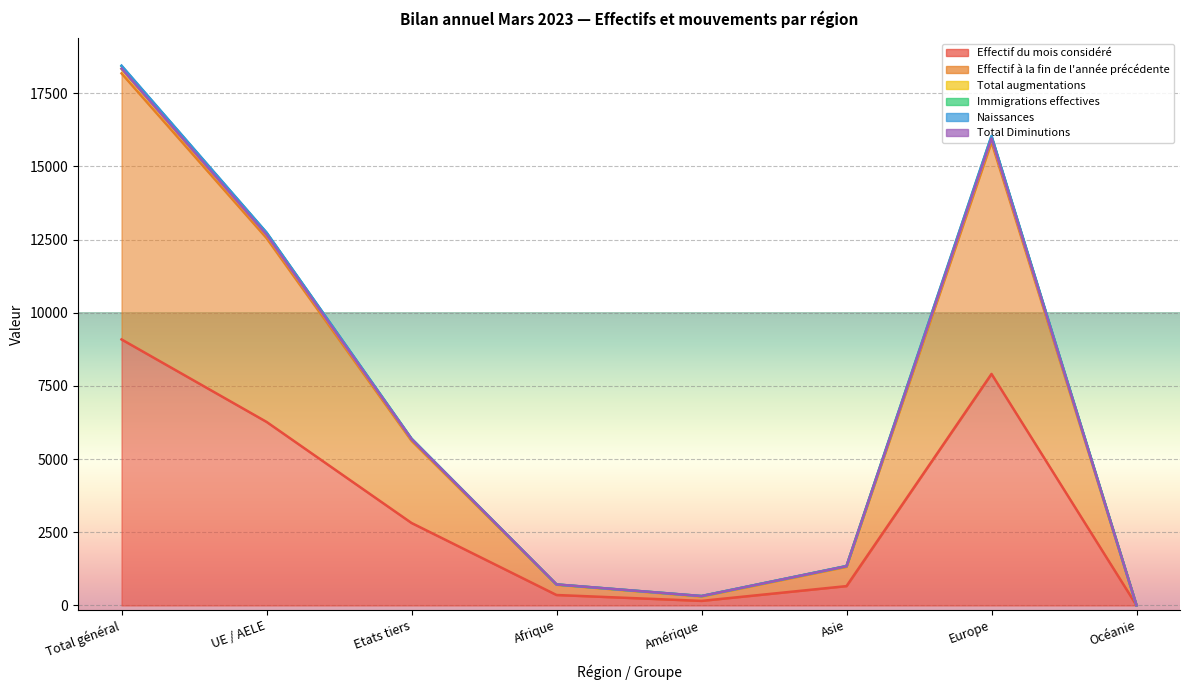

What is the difference between the highest and lowest values at Europe?

8131